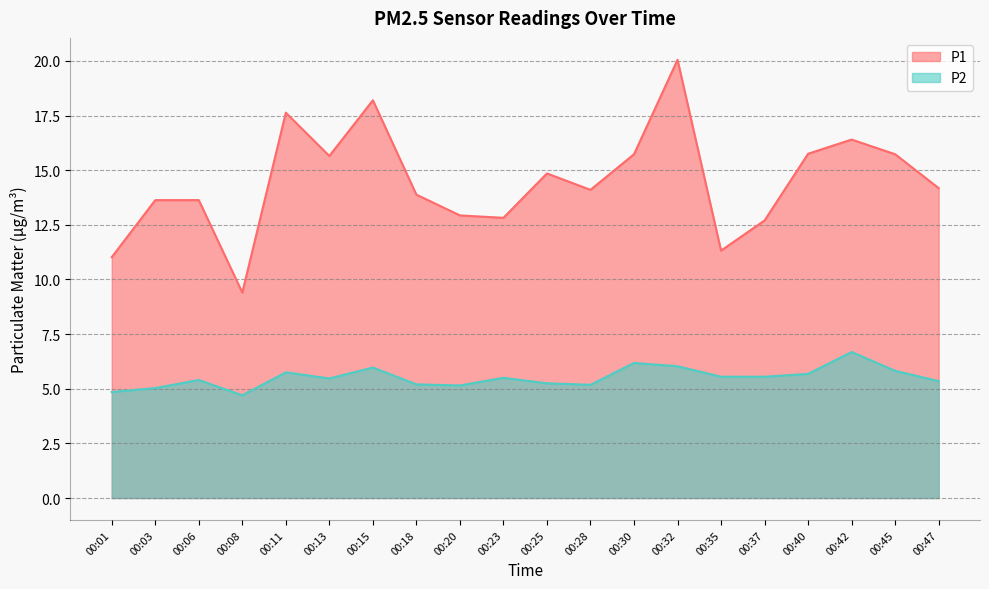

What is the spread (max minus min) of values at 00:23?

7.3